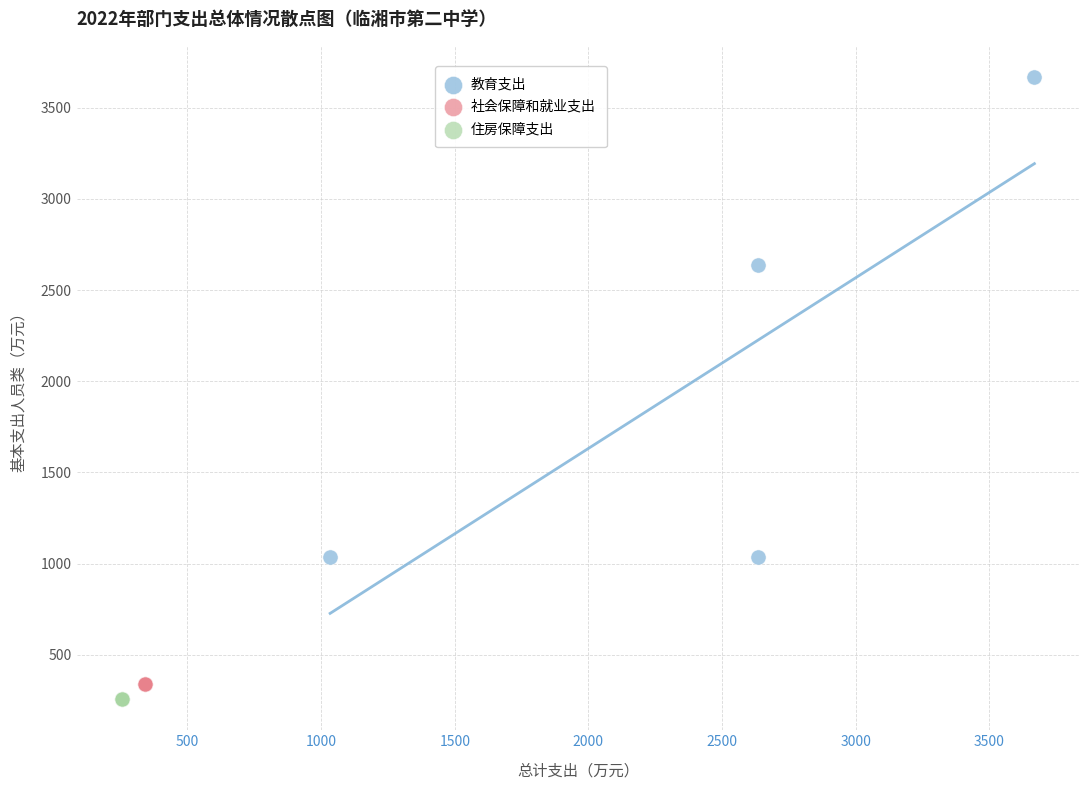

Which series contains the lowest Y value?

住房保障支出